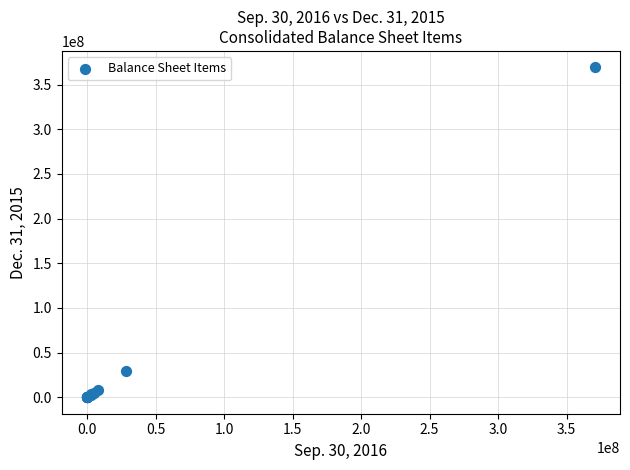

What Y value in the scatter plot is closest to 184570049?

29681280.0